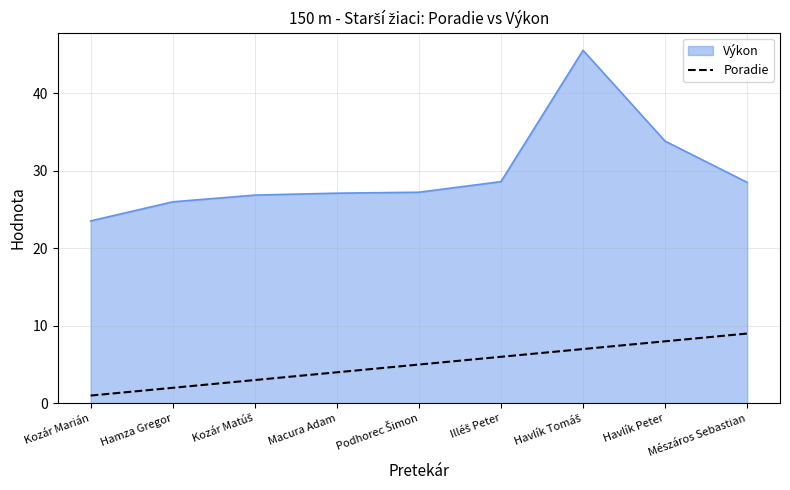

Which series has the largest range (max minus min)?

Výkon